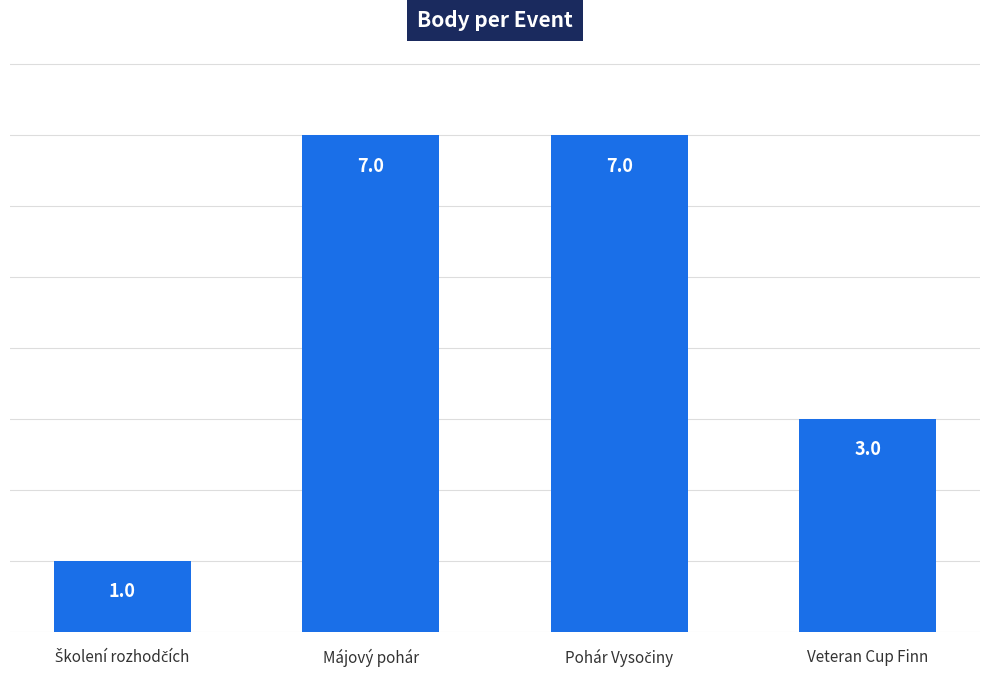

How many categories are shown in the chart?

4